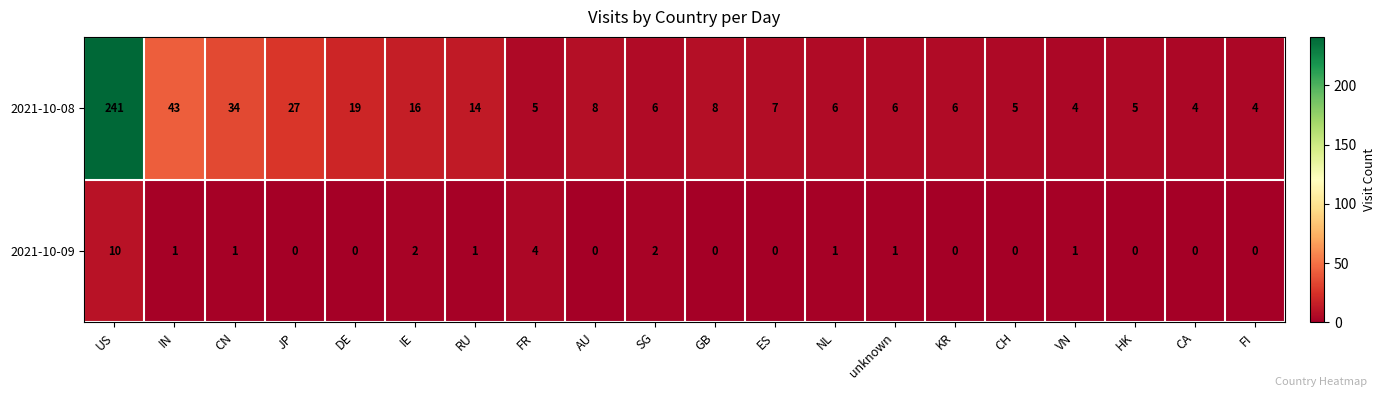

How many 2021-10-09 values are between 0 and 1?

16